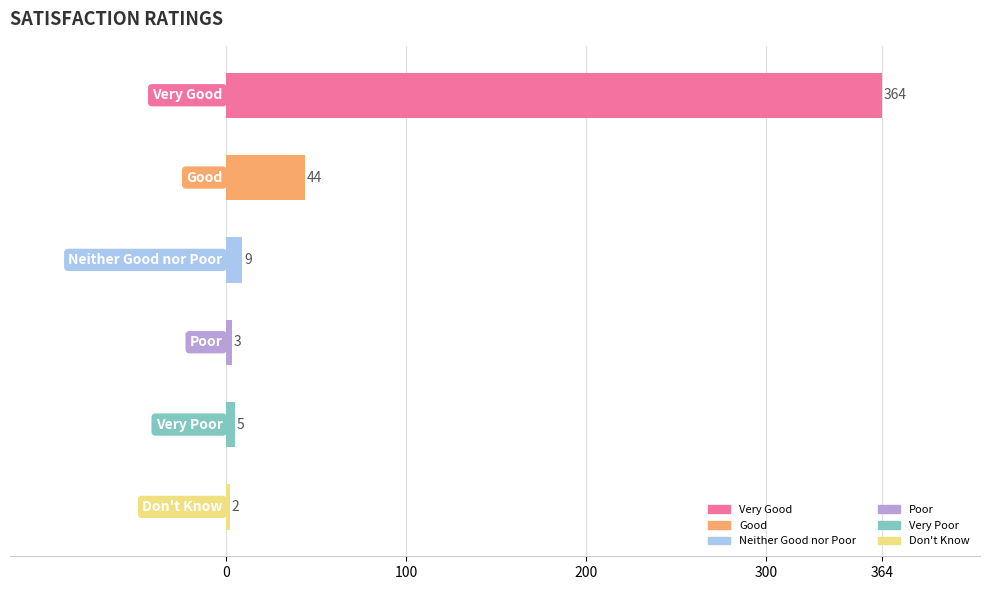

The chart shows a value of 3 at Poor. True or false?

True